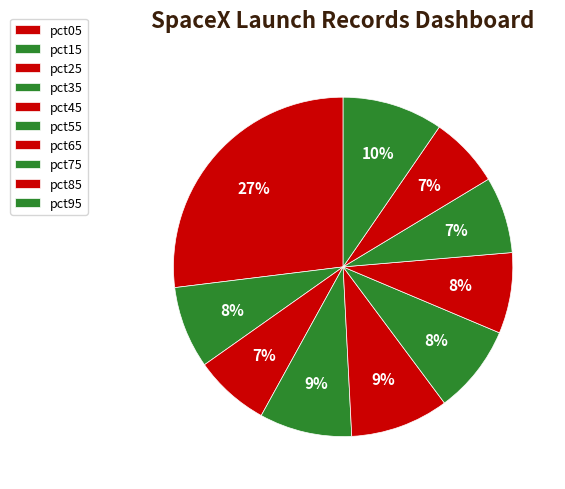

Rank the categories by value from highest to lowest.

pct05, pct95, pct45, pct35, pct55, pct15, pct65, pct75, pct25, pct85